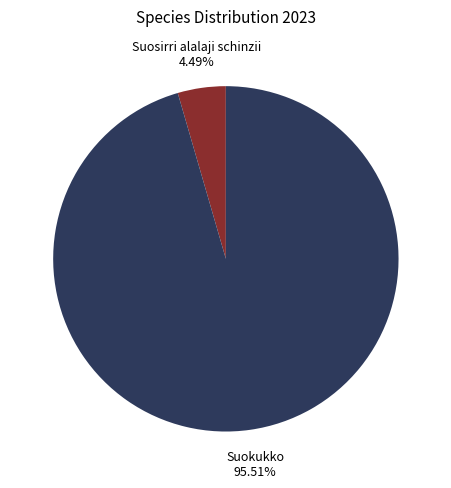

To the nearest percent, what percentage of the pie is Suosirri alalaji schinzii?

4%